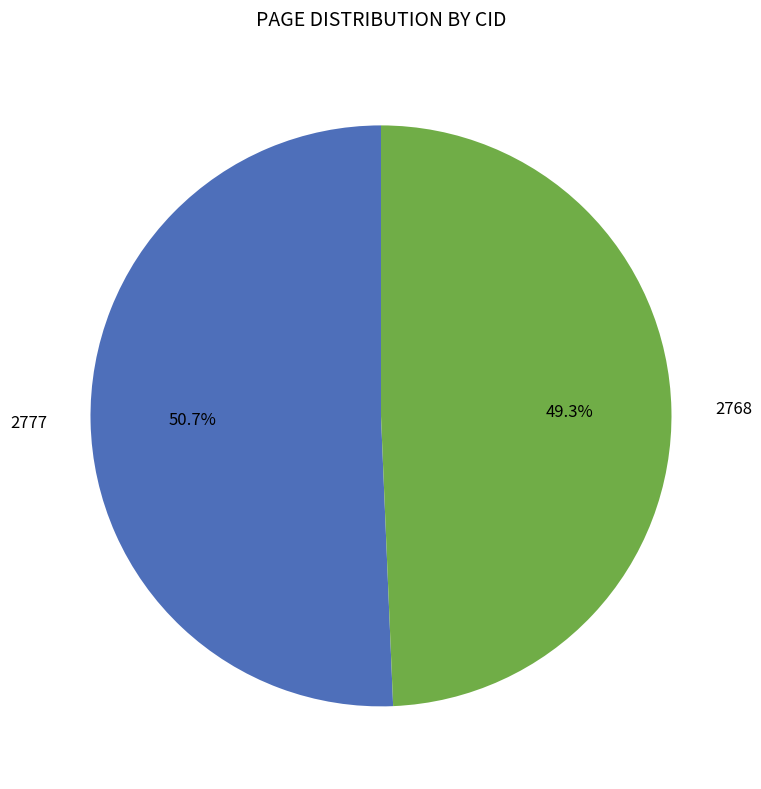

What portion of the pie excludes 2777?

49.3%